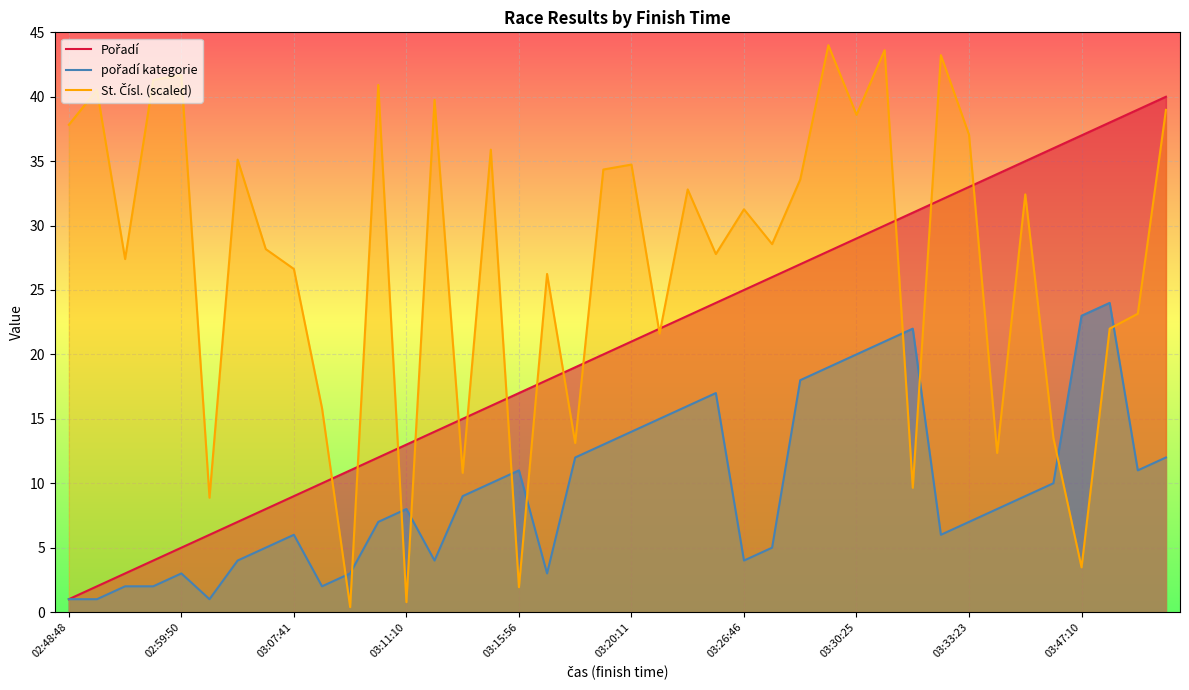

At how many categories does at least one series exceed 7?

40